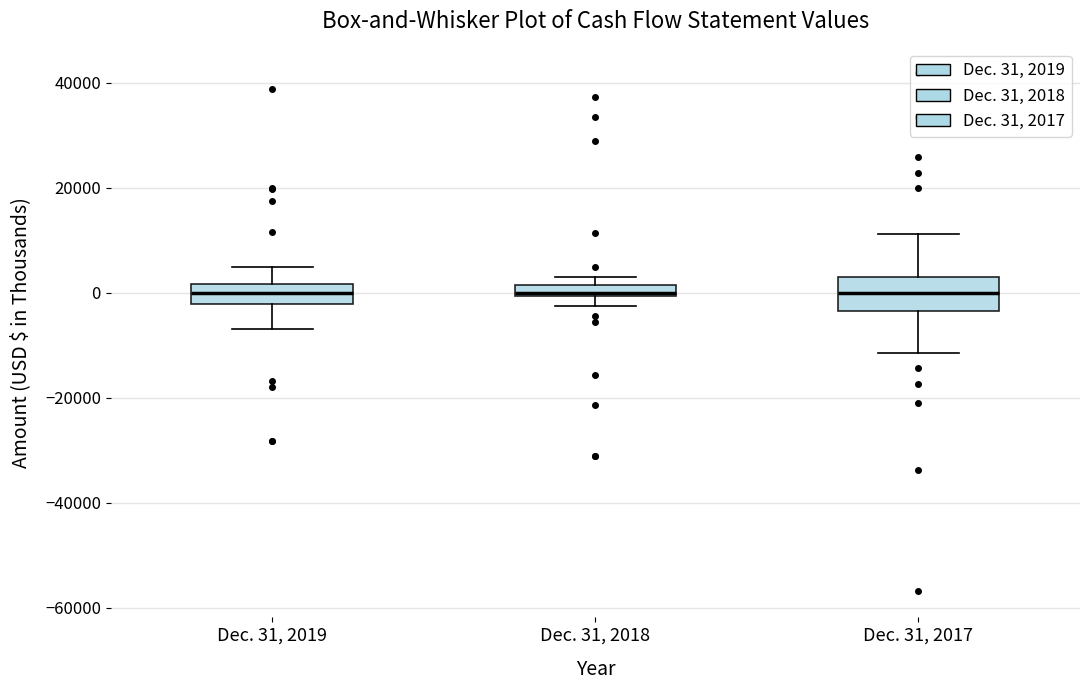

Which box is the tallest, from its lower edge to its upper edge?

Dec. 31, 2017